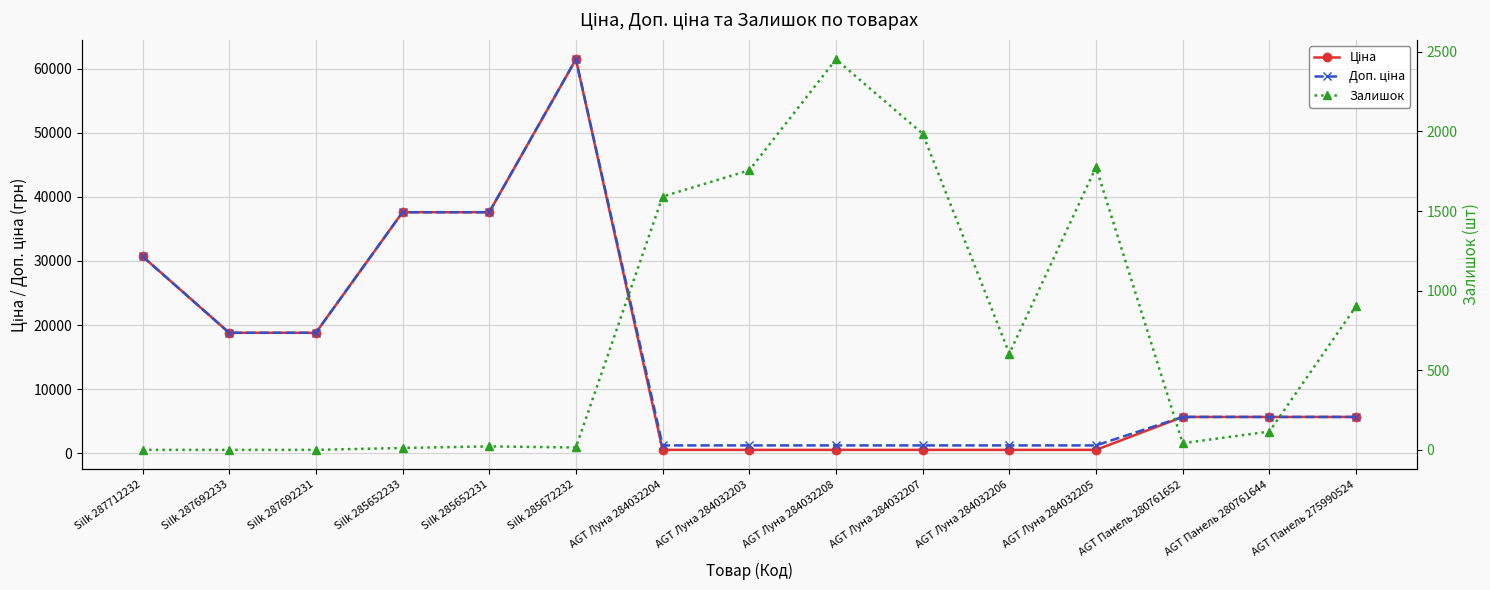

True or false: Ціна and Доп. ціна intersect in this chart.

False